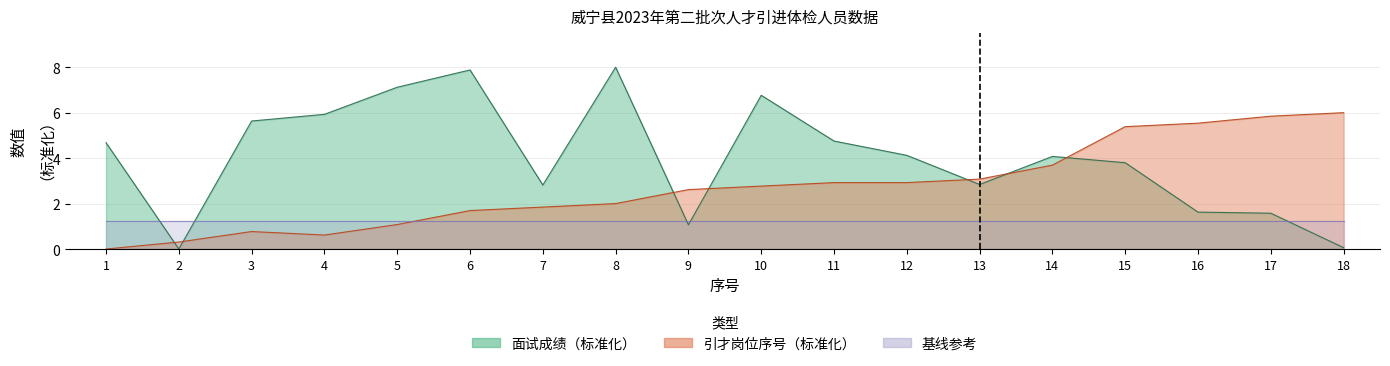

What is the value of the 引才岗位序号 point at the 14th from the left?

3.7